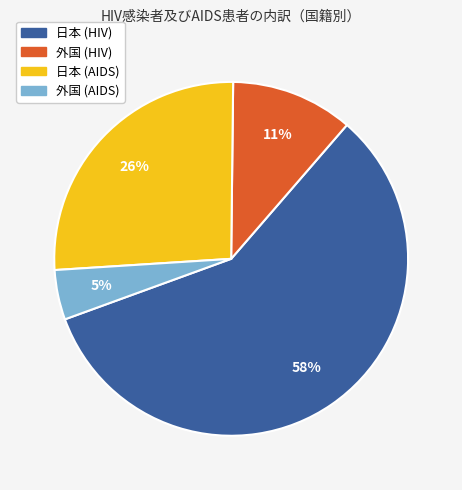

Rank the categories by value from lowest to highest.

外国 (AIDS), 外国 (HIV), 日本 (AIDS), 日本 (HIV)